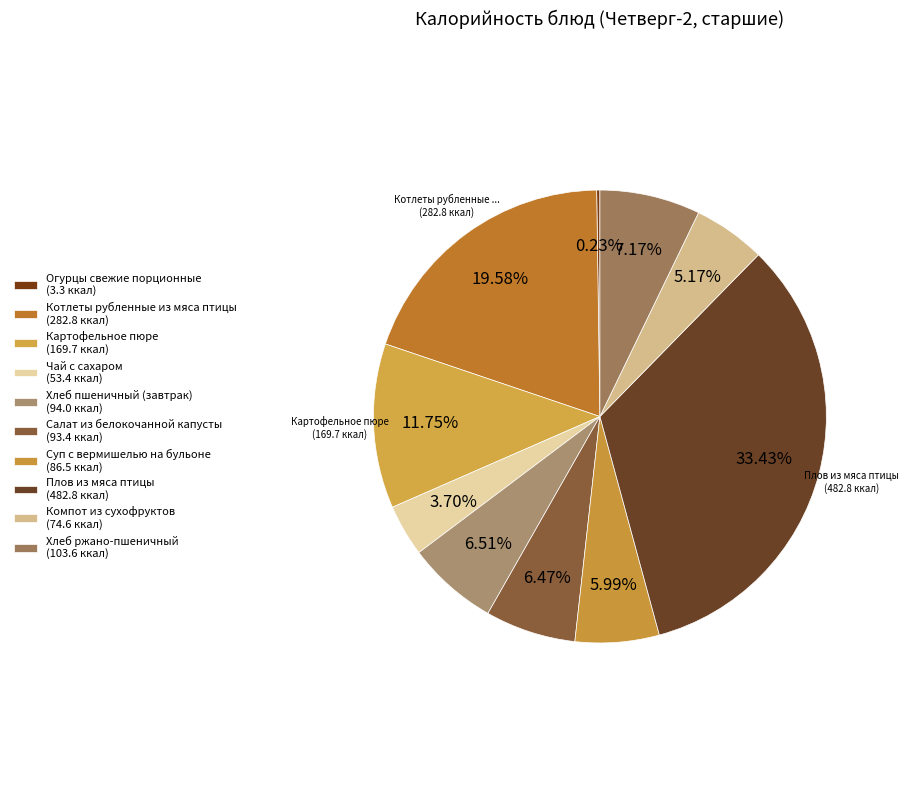

Rank the categories by value from highest to lowest.

Плов из мяса птицы, Котлеты рубленные из мяса птицы, Картофельное пюре, Хлеб ржано-пшеничный, Хлеб пшеничный (завтрак), Салат из белокочанной капусты, Суп с вермишелью на бульоне, Компот из сухофруктов, Чай с сахаром, Огурцы свежие порционные